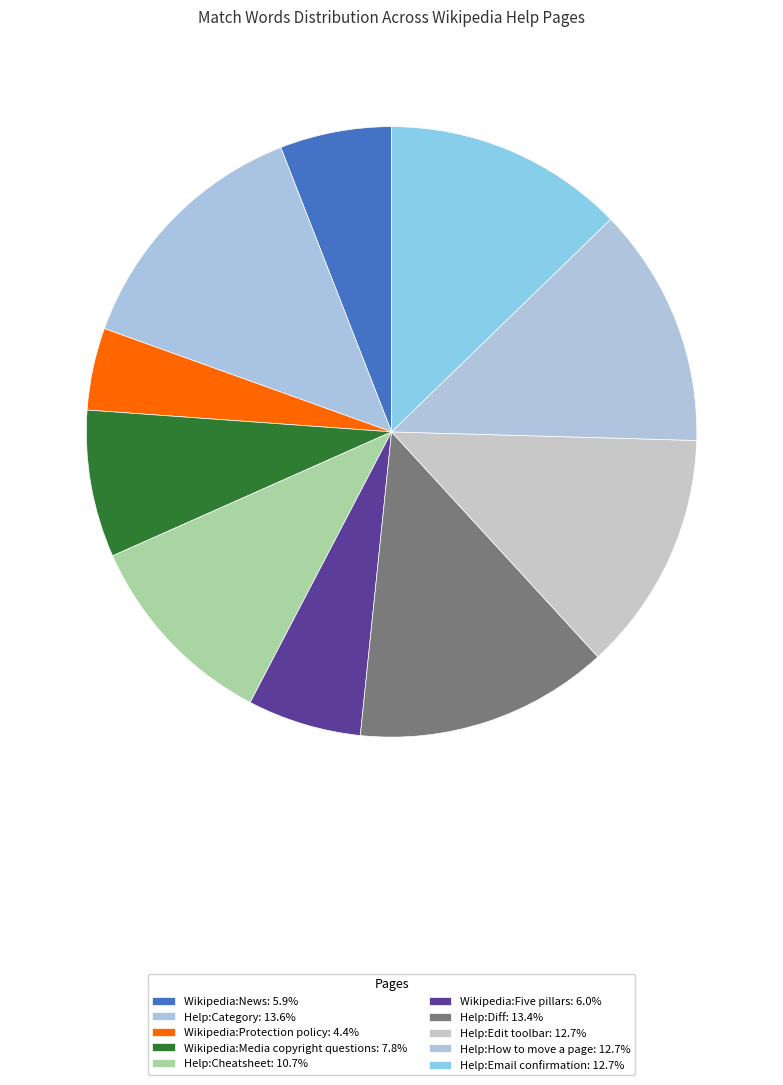

Is there a majority slice in this chart?

No